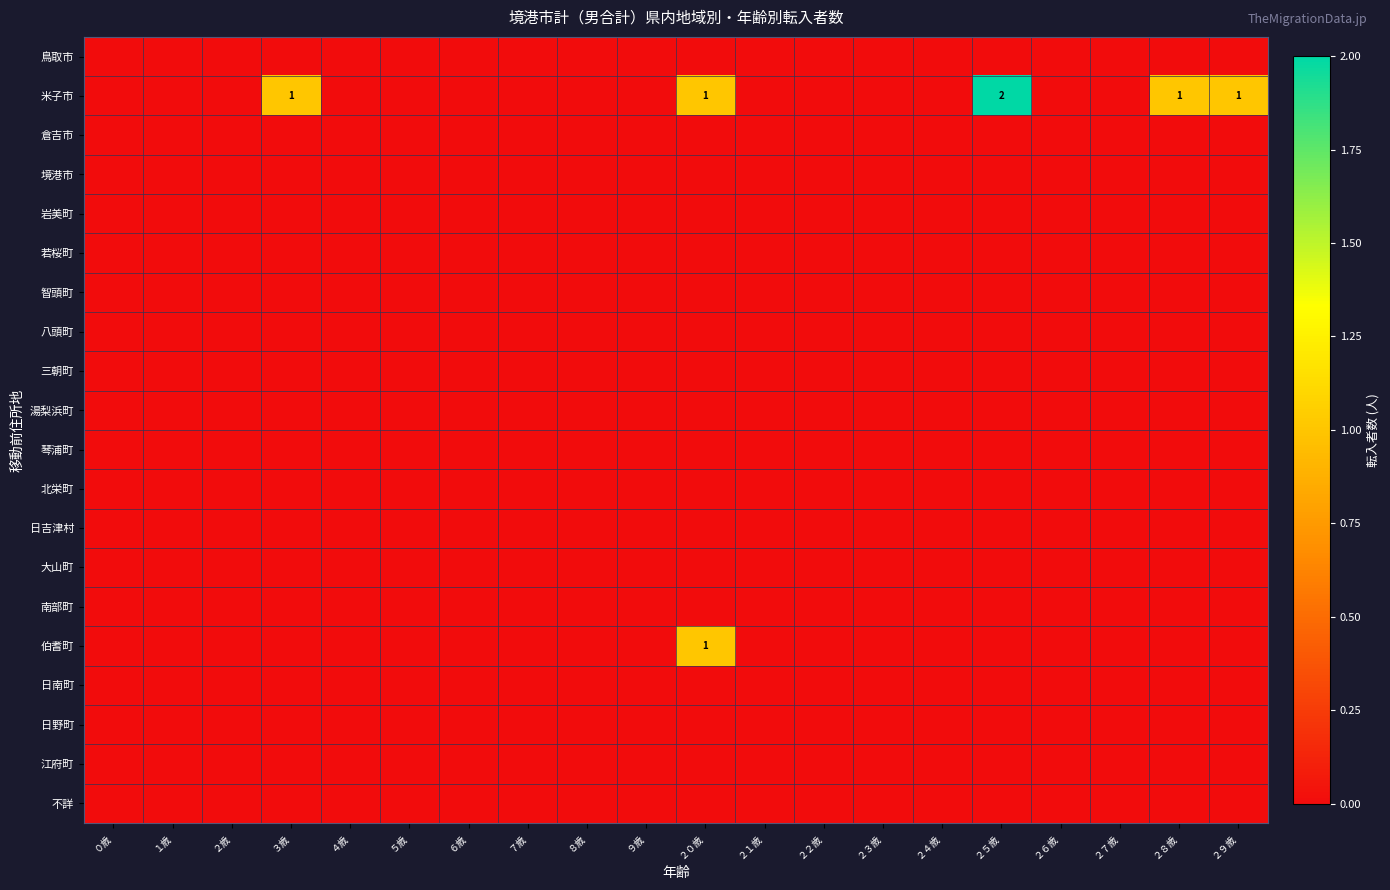

Which has a higher value, ３歳 or ０歳?

３歳